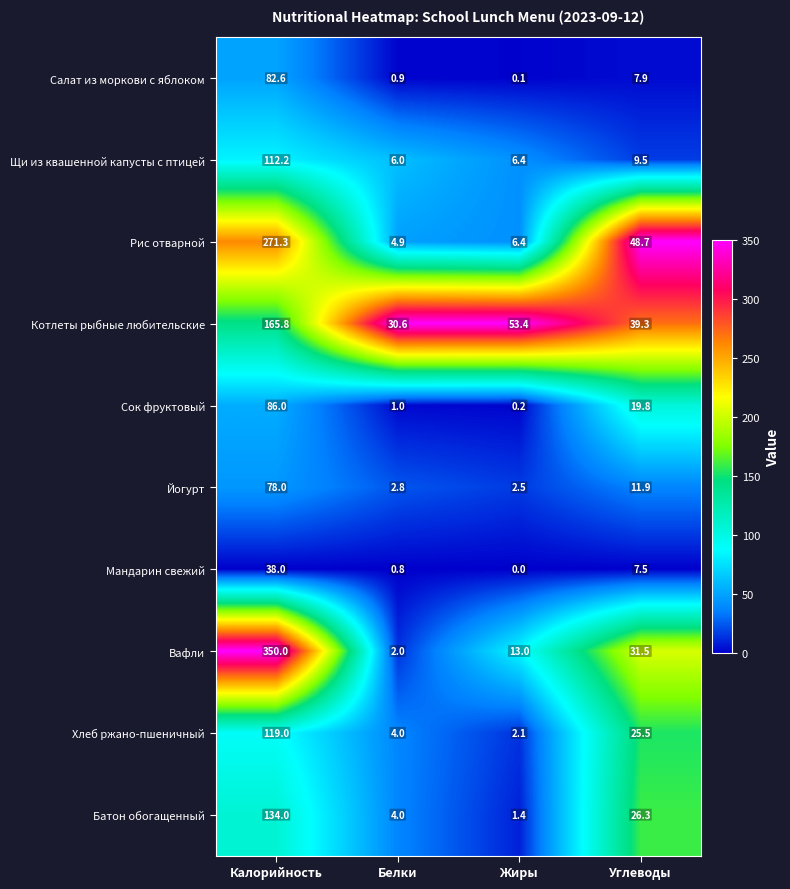

Which series changed the most between Калорийность and Углеводы?

Вафли